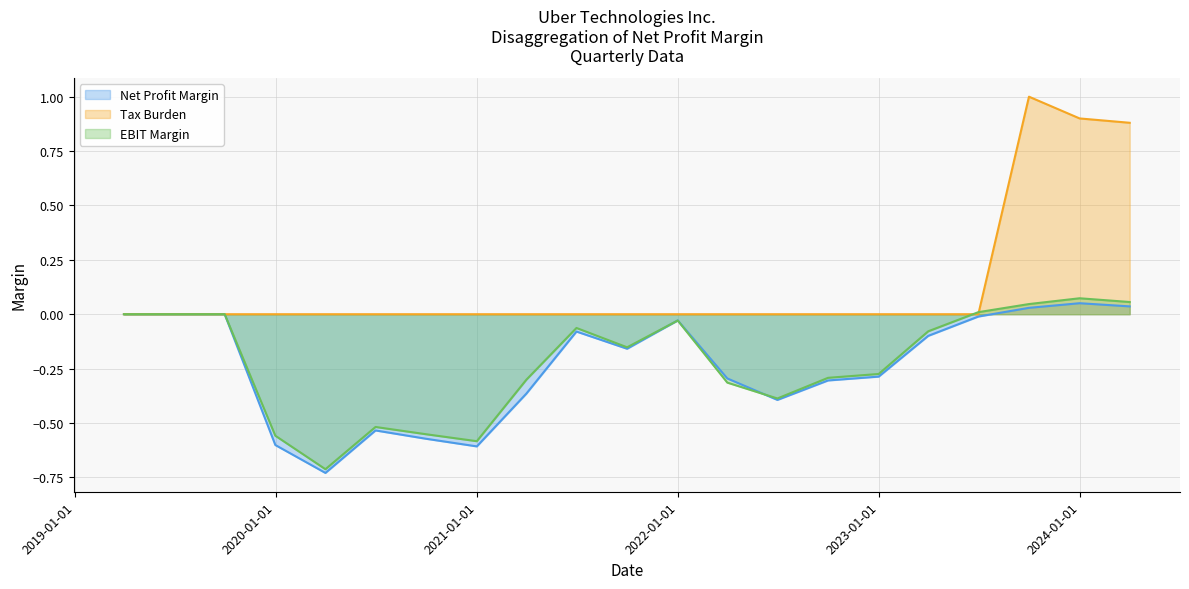

At which category is the sum across all series the highest?

2023-09-30